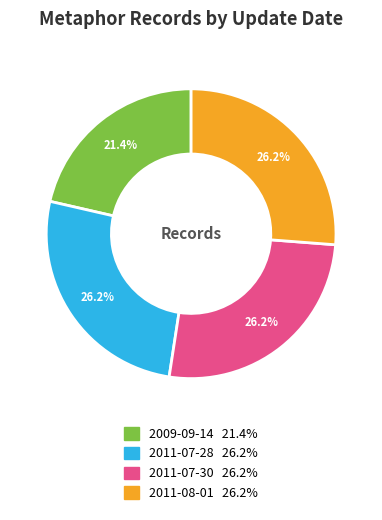

To the nearest percent, what is the difference between the largest and smallest slice percentages?

5%